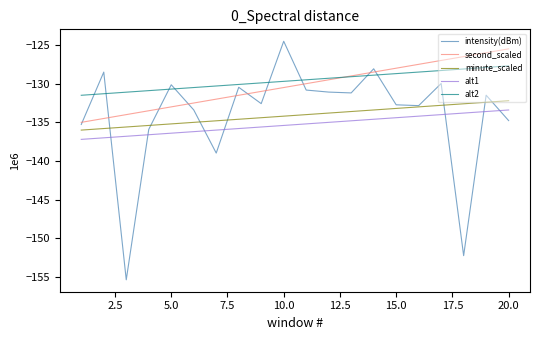

After their last crossing, which series has the higher values: minute_scaled or intensity(dBm)?

minute_scaled